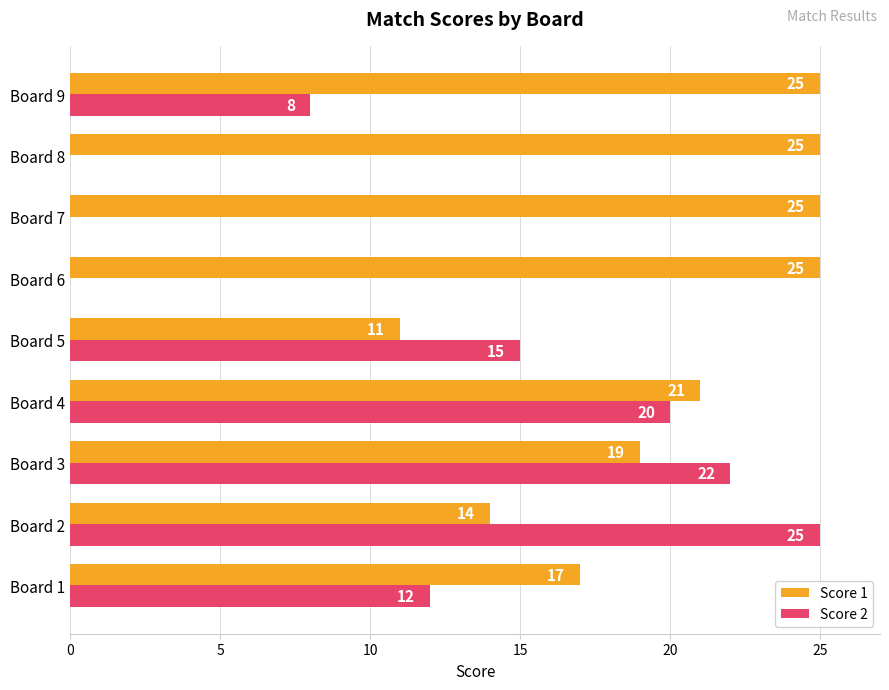

Read the Score 2 value at Board 3, to the nearest 10.

20